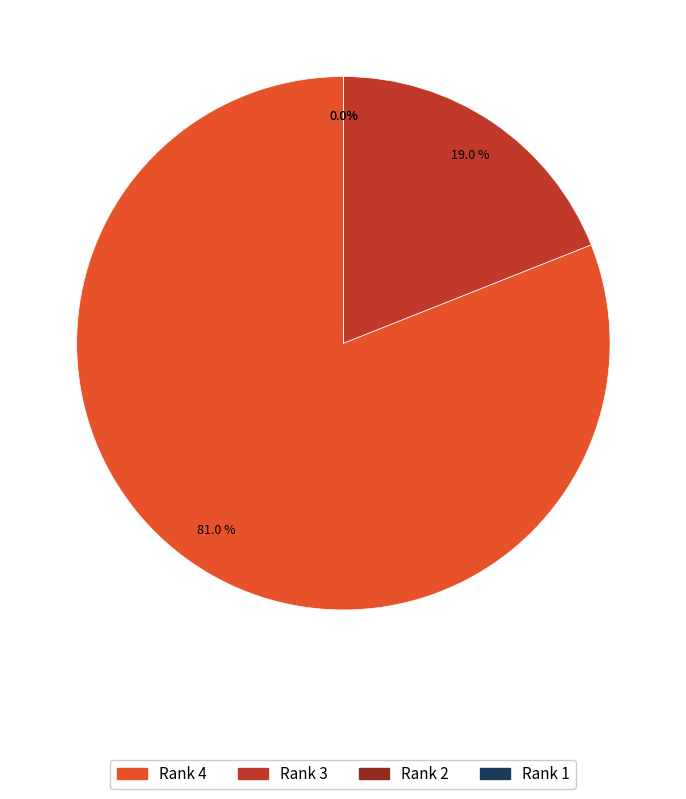

Is there a majority slice in this chart?

Yes